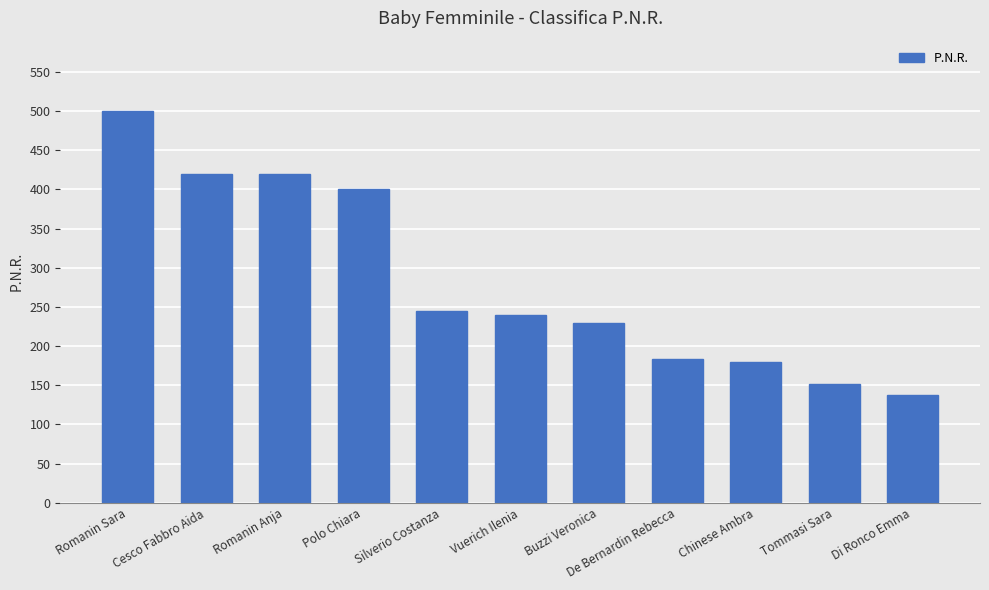

Count the number of categories in the chart.

11